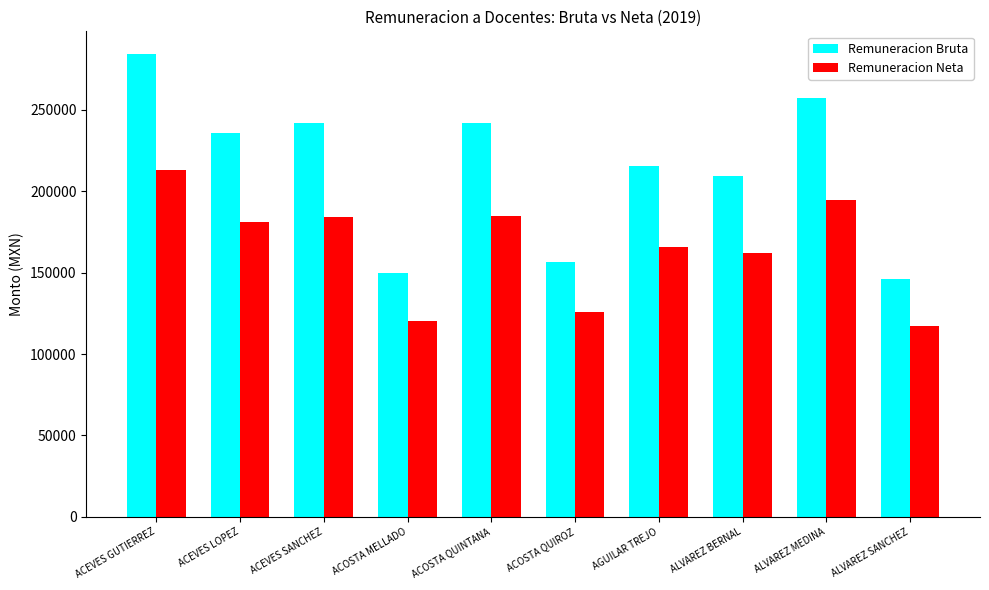

What is the maximum value shown in the chart?

284080.0